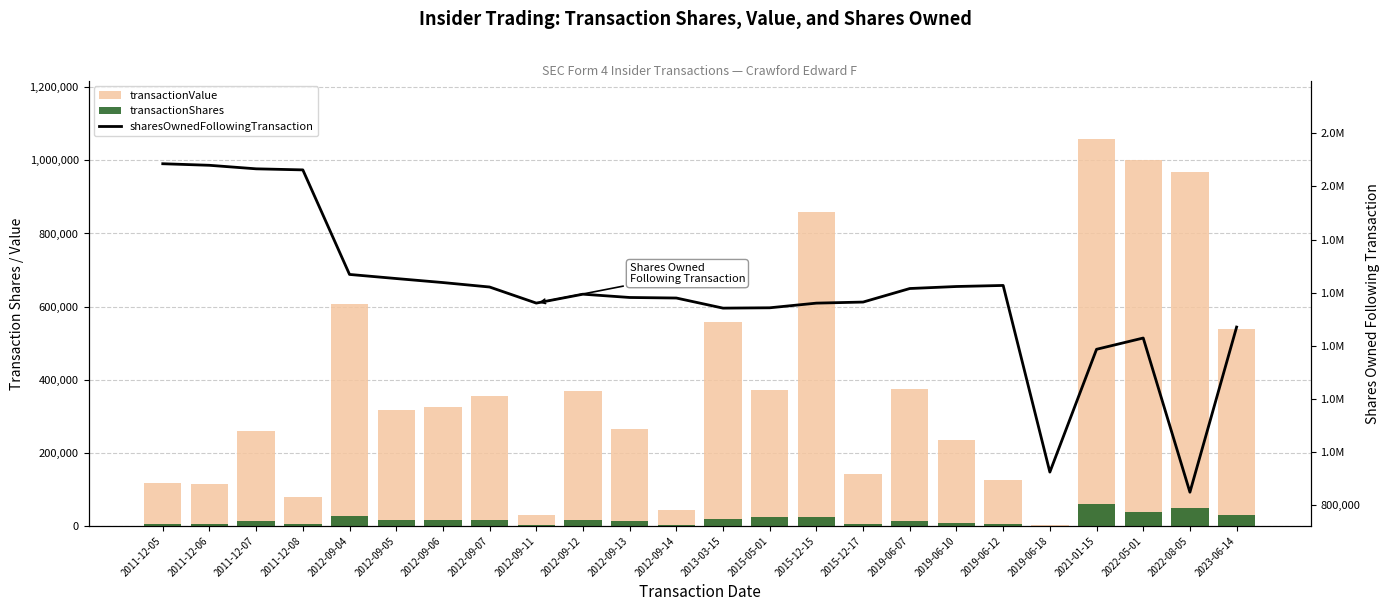

Where does the transactionShares series first go above 15141?

2012-09-04